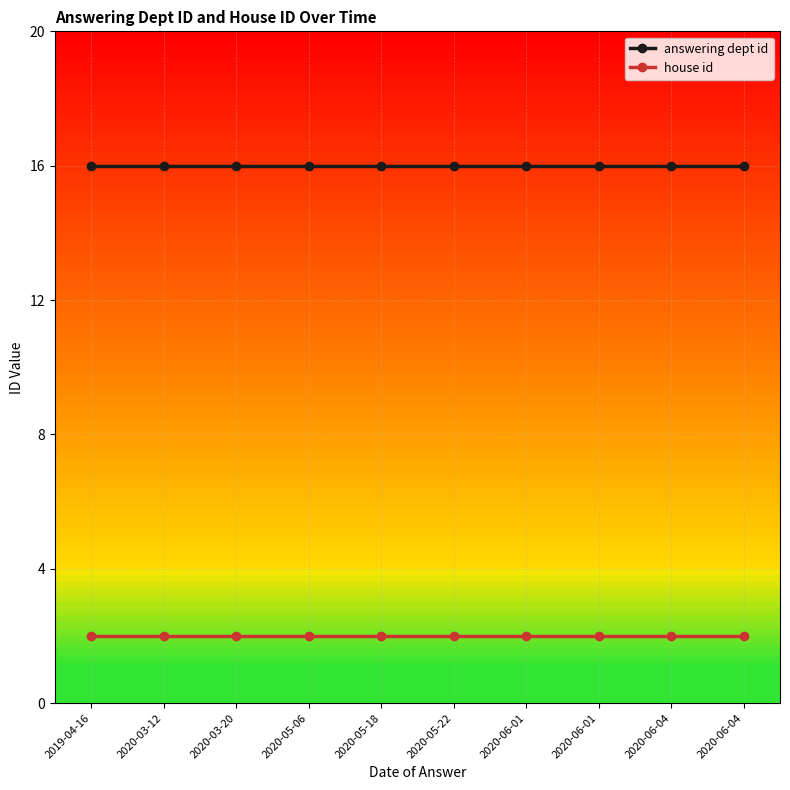

How many lines are shown in the chart?

2